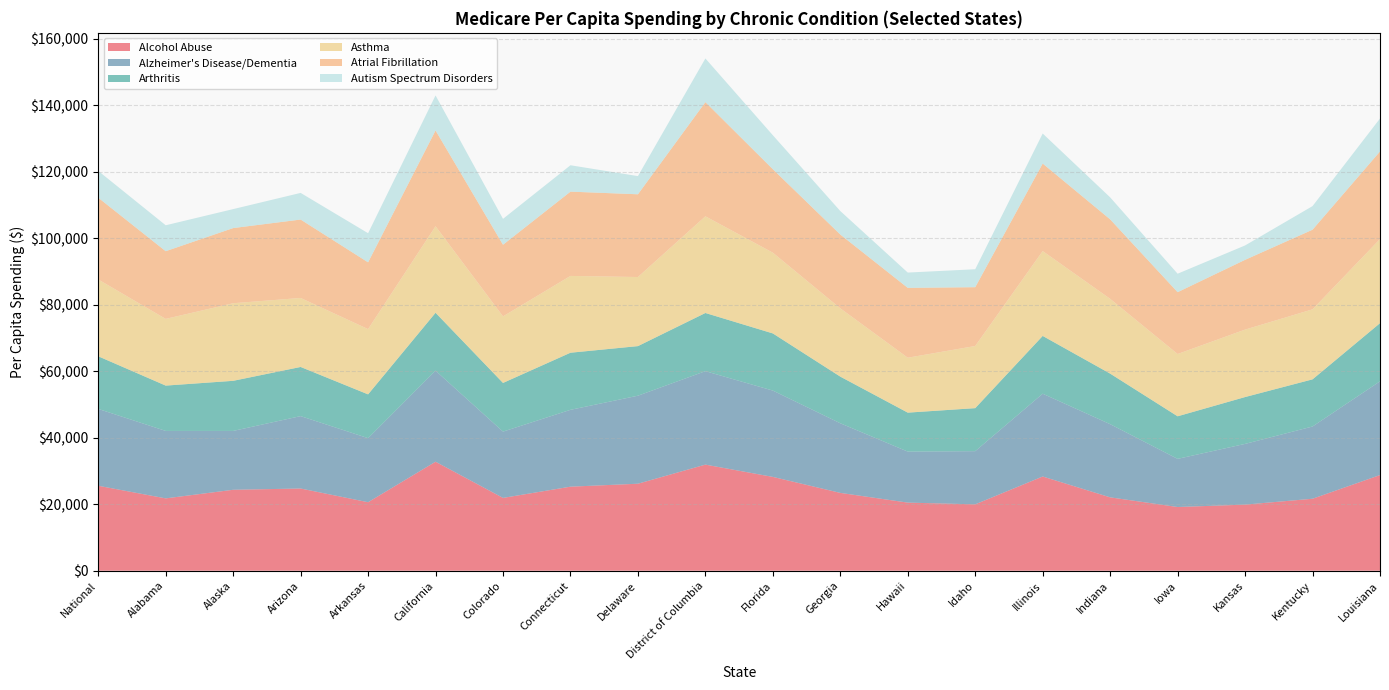

Reading left to right, extract all data points from this chart.

Alcohol Abuse: National=25550.4	Alabama=21755.7	Alaska=24340.5	Arizona=24722.5	Arkansas=20599.2	California=32777.9	Colorado=21895.3	Connecticut=25274.4	Delaware=26162.5	District of Columbia=31906.6	Florida=28211.7	Georgia=23405.1	Hawaii=20481.3	Idaho=19962.5	Illinois=28334.4	Indiana=22065.6	Iowa=19160.7	Kansas=19878.2	Kentucky=21647.0	Louisiana=28771.3
Alzheimer's Disease/Dementia: National=23104.0	Alabama=20282.9	Alaska=17696.3	Arizona=21767.6	Arkansas=19261.3	California=27382.3	Colorado=19935.6	Connecticut=23106.5	Delaware=26463.5	District of Columbia=28095.6	Florida=25954.7	Georgia=20932.6	Hawaii=15336.1	Idaho=15988.8	Illinois=24894.7	Indiana=22000.5	Iowa=14475.4	Kansas=18256.4	Kentucky=21720.1	Louisiana=28176.3
Arthritis: National=15824.8	Alabama=13626.5	Alaska=15064.5	Arizona=14779.2	Arkansas=13167.2	California=17408.1	Colorado=14636.9	Connecticut=17169.3	Delaware=14912.8	District of Columbia=17496.6	Florida=17184.9	Georgia=14025.6	Hawaii=11718.4	Idaho=12936.3	Illinois=17372.6	Indiana=15203.7	Iowa=12799.5	Kansas=14086.0	Kentucky=14177.5	Louisiana=17488.8
Asthma: National=23096.0	Alabama=20056.2	Alaska=23329.7	Arizona=20746.6	Arkansas=19621.1	California=26008.0	Colorado=20007.6	Connecticut=23090.3	Delaware=20773.1	District of Columbia=29070.8	Florida=24275.6	Georgia=20531.2	Hawaii=16512.1	Idaho=18686.0	Illinois=25513.0	Indiana=22482.1	Iowa=18726.8	Kansas=20278.3	Kentucky=21048.5	Louisiana=25287.8
Atrial Fibrillation: National=24586.7	Alabama=20357.0	Alaska=22599.2	Arizona=23576.8	Arkansas=20082.6	California=28802.5	Colorado=21544.6	Connecticut=25344.7	Delaware=24879.5	District of Columbia=34330.3	Florida=25098.9	Georgia=22190.5	Hawaii=21004.5	Idaho=17682.2	Illinois=26315.6	Indiana=23901.9	Iowa=18592.7	Kansas=20981.1	Kentucky=23946.3	Louisiana=26336.2
Autism Spectrum Disorders: National=8054.7	Alabama=7791.4	Alaska=5701.1	Arizona=8008.0	Arkansas=8750.0	California=10532.0	Colorado=7780.4	Connecticut=7930.1	Delaware=5463.9	District of Columbia=13127.9	Florida=10210.3	Georgia=7059.5	Hawaii=4596.3	Idaho=5394.1	Illinois=9024.9	Indiana=6610.9	Iowa=5550.7	Kansas=4322.5	Kentucky=7091.6	Louisiana=9905.0